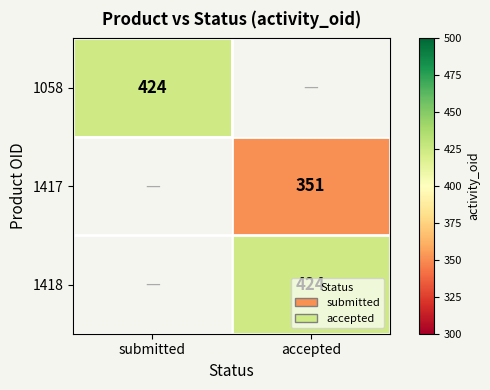

Is it true that 1417 equals 351 at accepted?

True